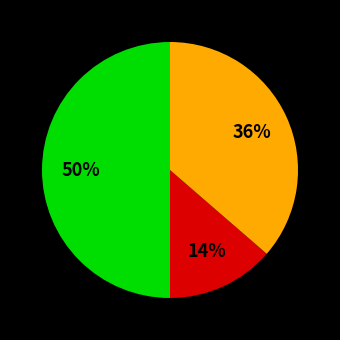

To the nearest percent, what is the difference between the largest and smallest slice percentages?

36%